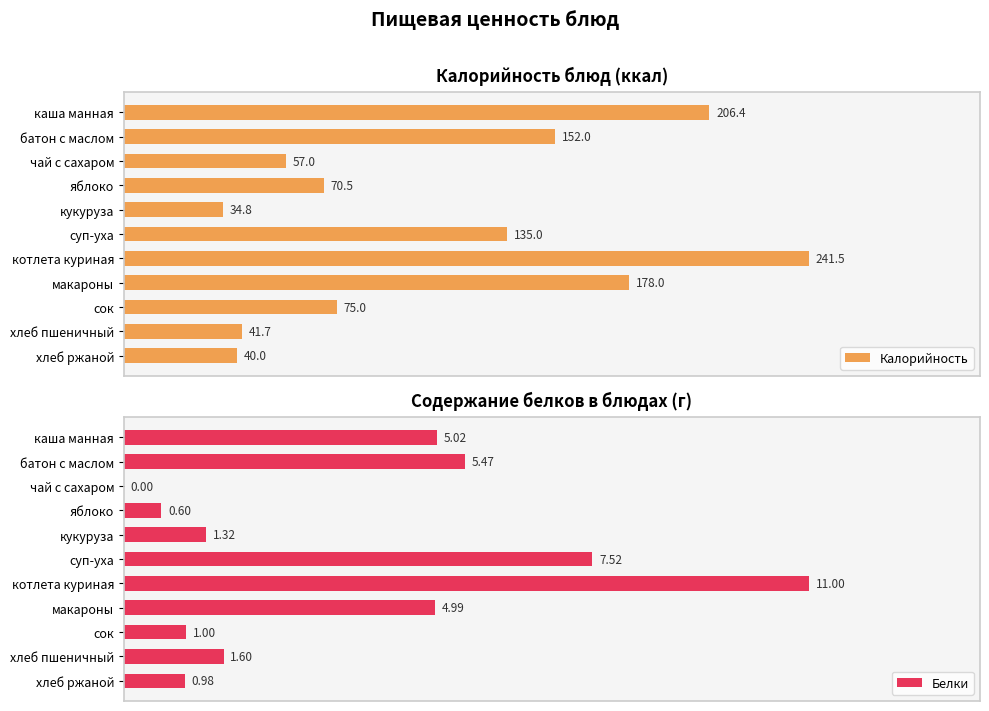

At which label does Калорийность reach its minimum?

кукуруза